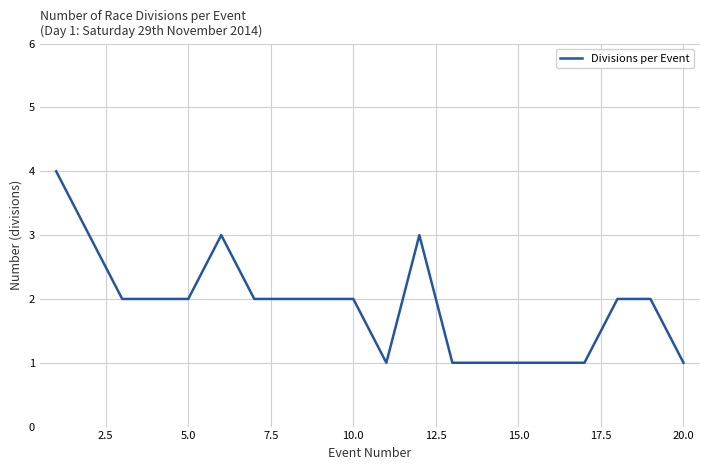

What is the maximum value shown in the chart?

4